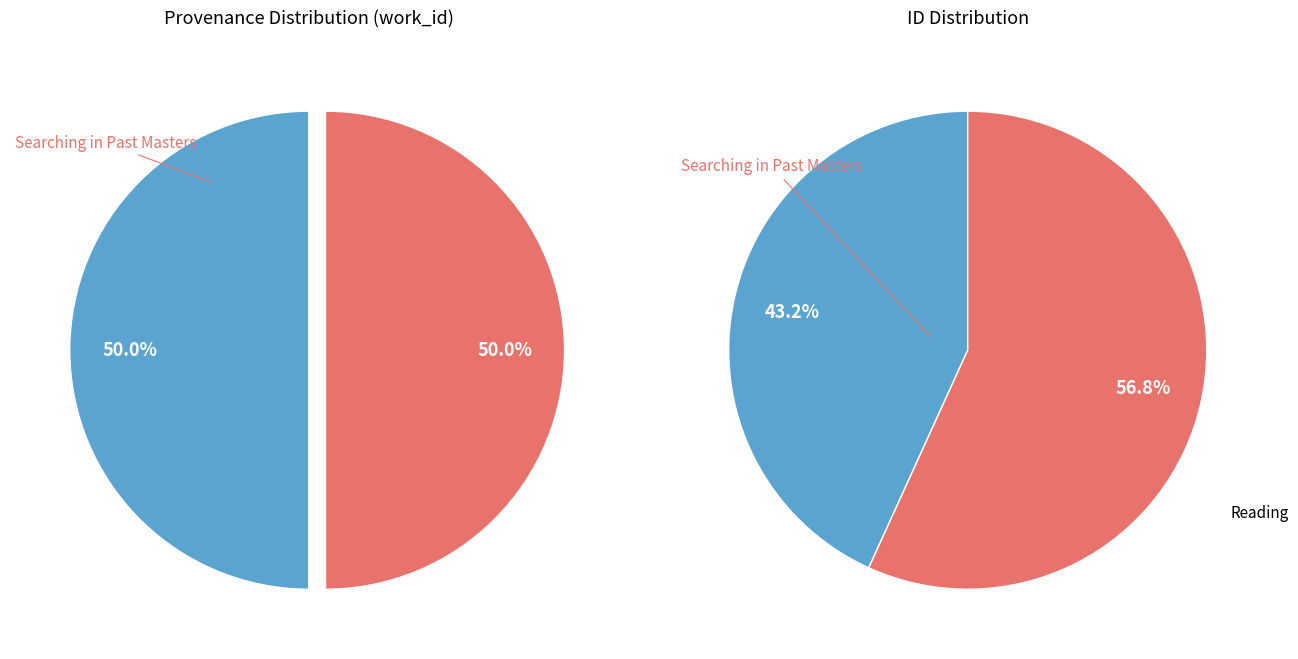

Combined, do Reading and Searching in Past Masters account for over 50%?

Yes